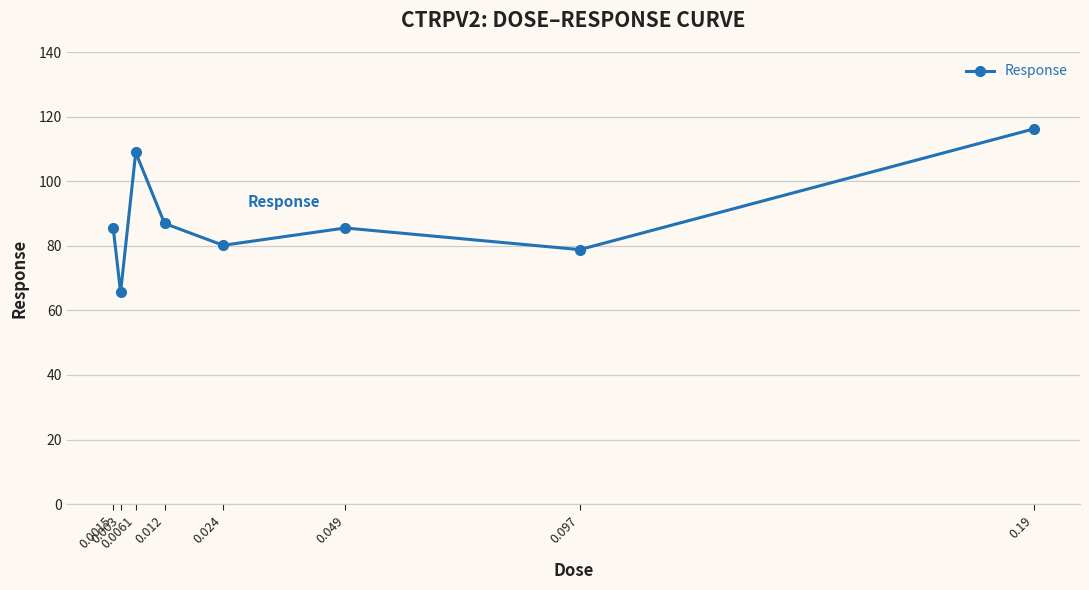

At which label does the data first exceed 85?

0.0015